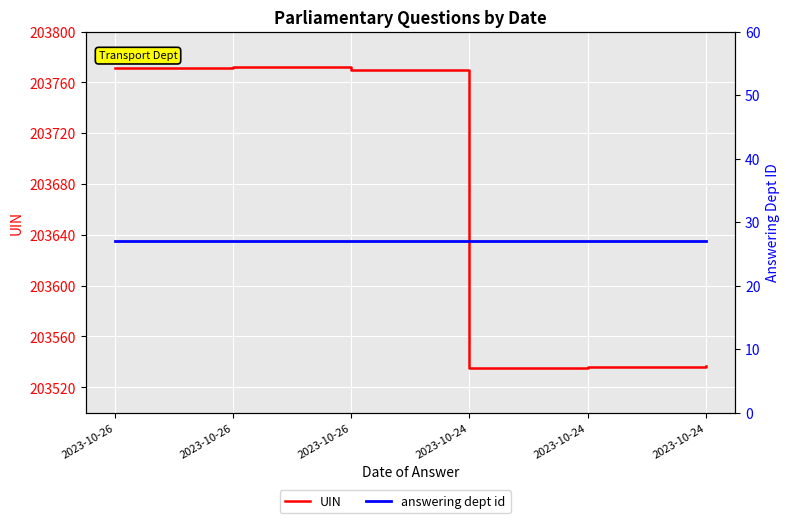

Rank the series at 2023-10-24 from lowest to highest value.

answering dept id, UIN